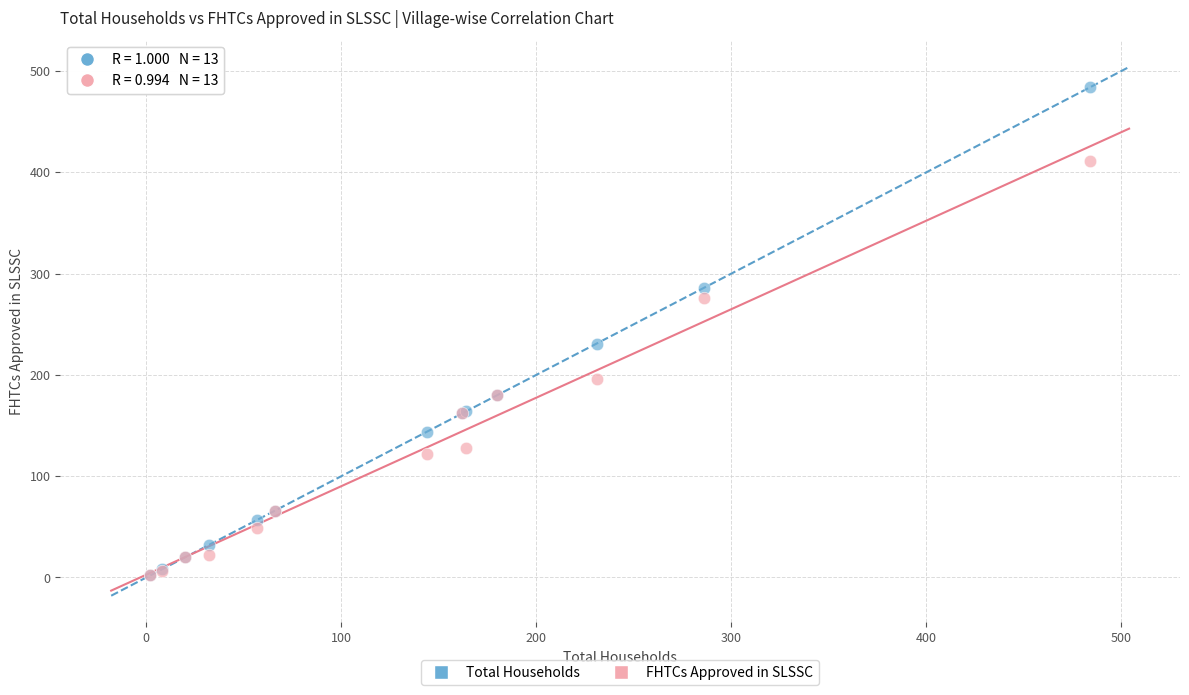

Across all series, what Y value is closest to 243?

231